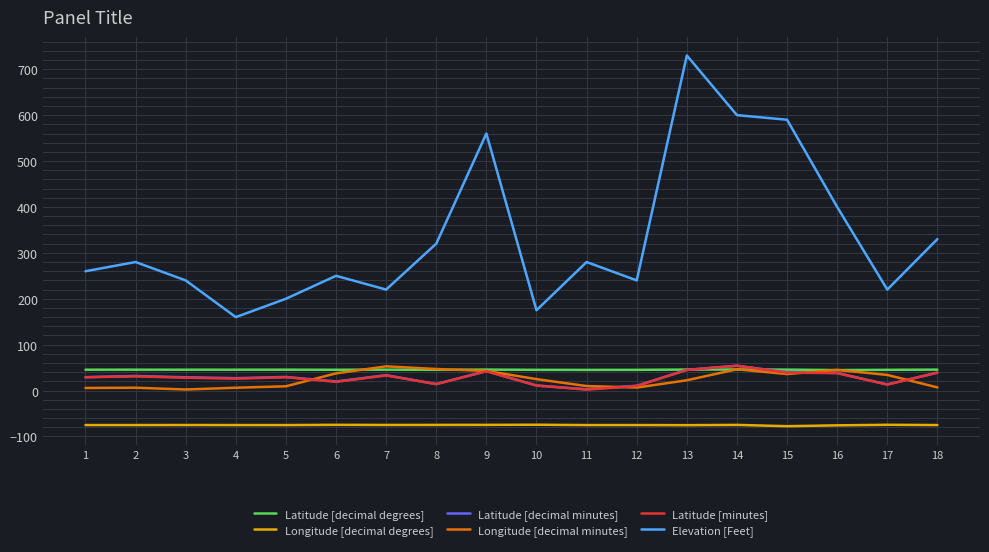

What is the approximate value of Latitude [minutes] at 2?

31.0